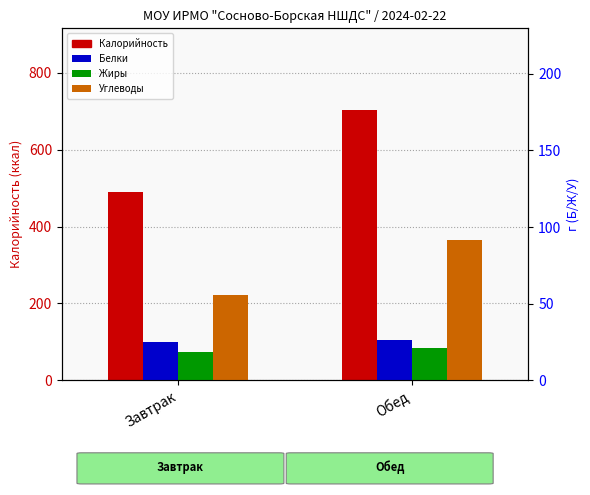

What is the sum of the Калорийность values at Обед and Завтрак?

1195.5